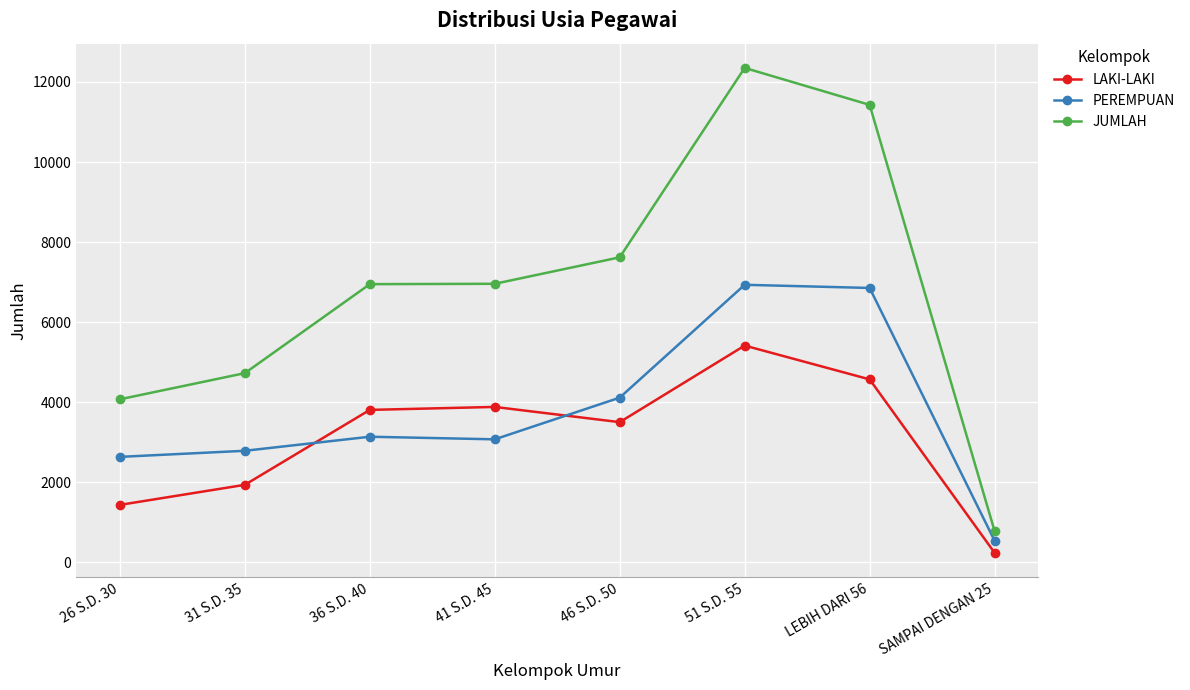

What is the maximum value for PEREMPUAN?

6934